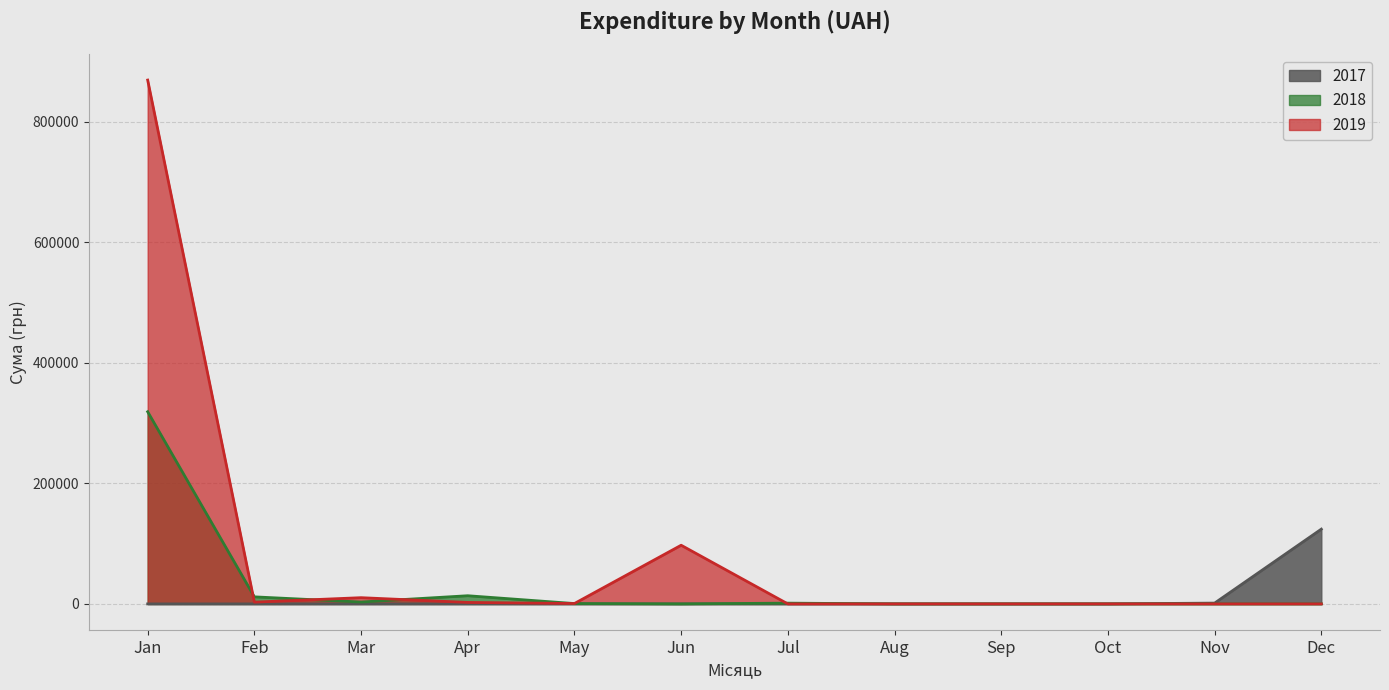

What value does the 2018 series have at 16?

15829.0